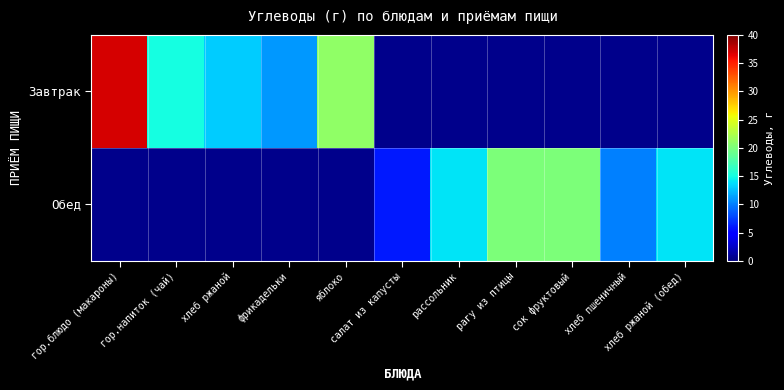

Reading right to left, list all the values displayed in this chart.

Завтрак: хлеб ржаной (обед)=0	хлеб пшеничный=0	сок фруктовый=0	рагу из птицы=0	рассольник=0	салат из капусты=0	яблоко=21	фрикадельки=11	хлеб ржаной=13	гор.напиток (чай)=15	гор.блюдо (макароны)=37
Обед: хлеб ржаной (обед)=14	хлеб пшеничный=10	сок фруктовый=20	рагу из птицы=20	рассольник=14	салат из капусты=6	яблоко=0	фрикадельки=0	хлеб ржаной=0	гор.напиток (чай)=0	гор.блюдо (макароны)=0